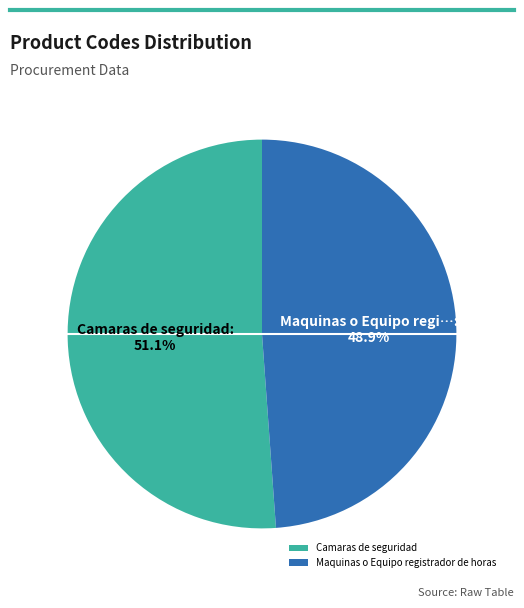

What is the majority slice?

Camaras de seguridad